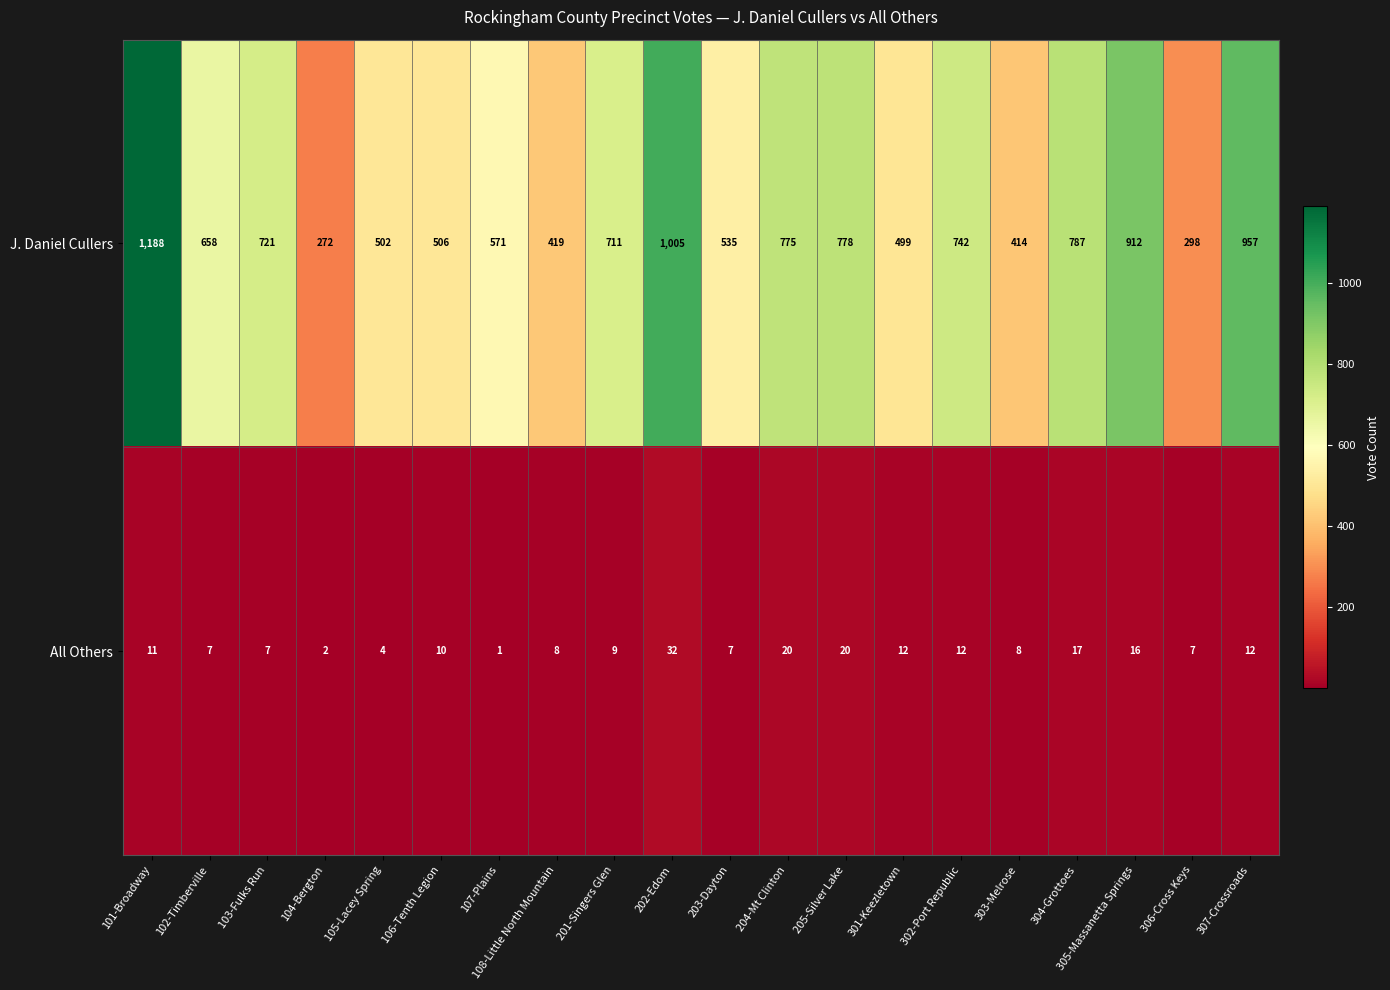

What is the sum of the J. Daniel Cullers values at 106-Tenth Legion and 103-Fulks Run?

1227